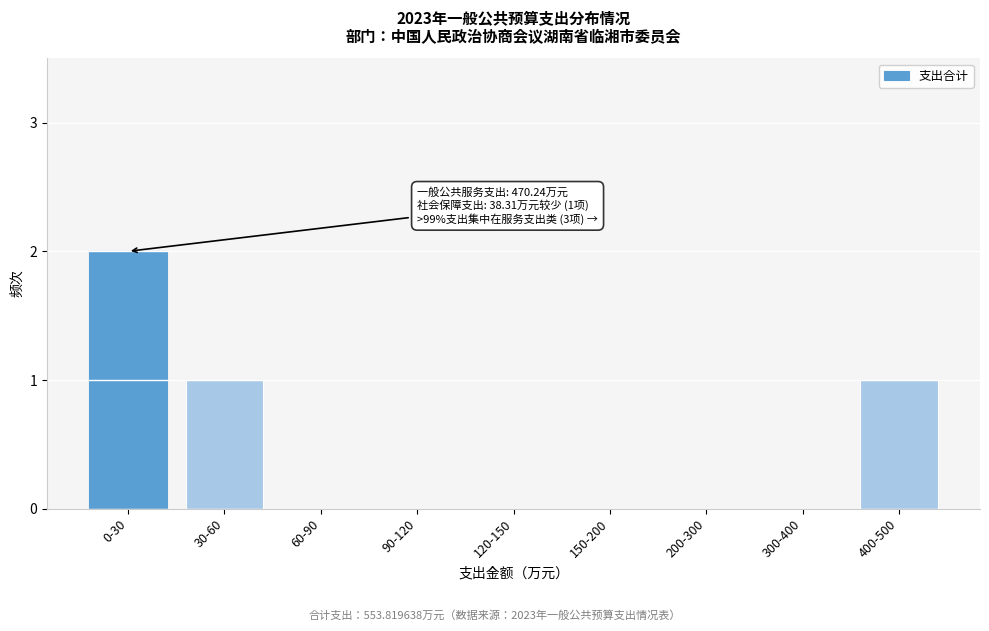

Reading left to right, transcribe all the data shown in this chart.

0-30=2	30-60=1	60-90=0	90-120=0	120-150=0	150-200=0	200-300=0	300-400=0	400-500=1